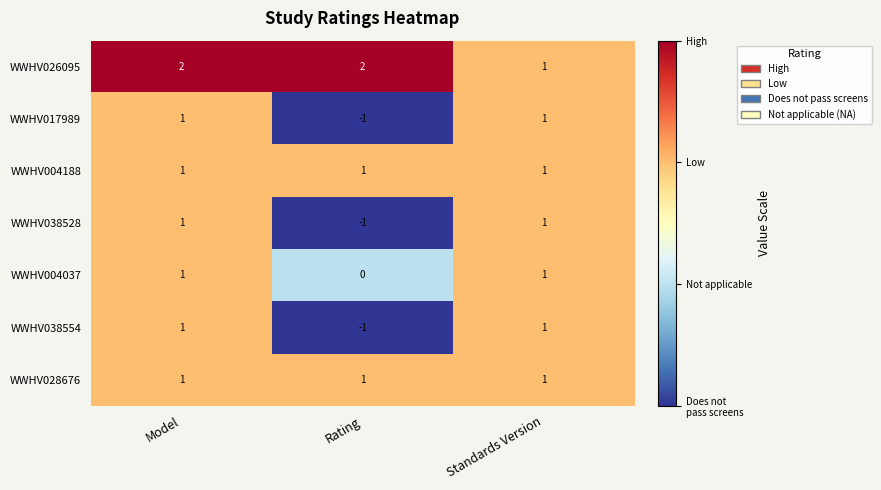

How many WWHV017989 values are between -1 and 1?

3